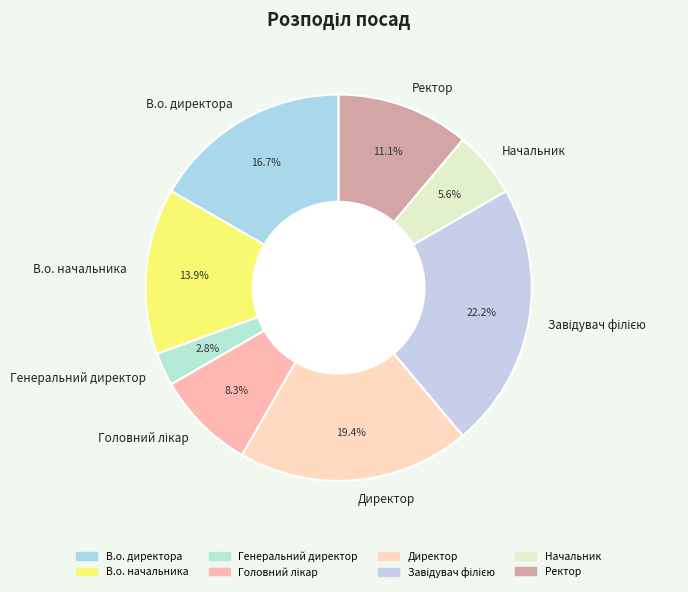

Is there any slice that represents more than half of the pie?

No